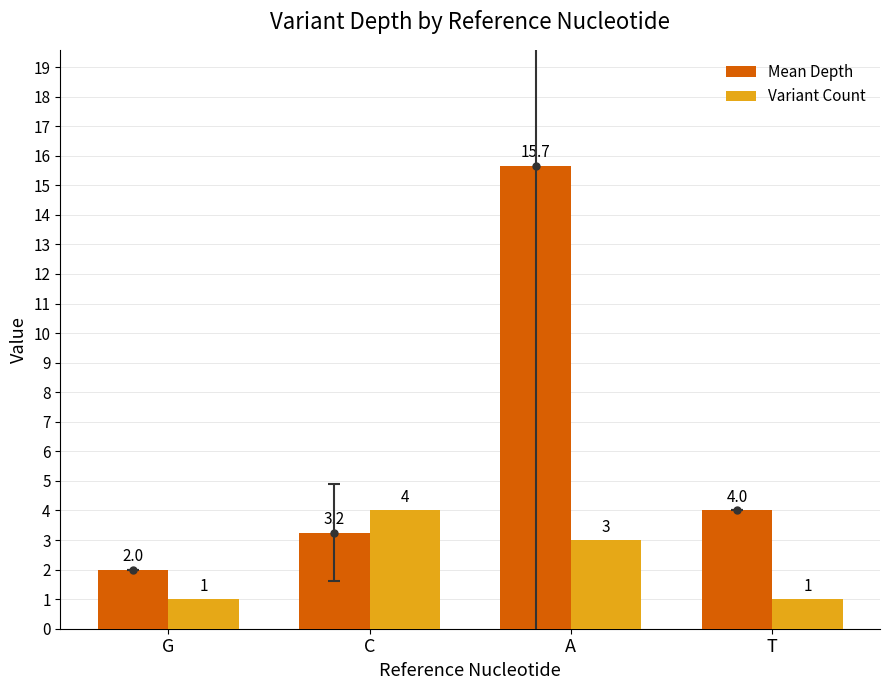

At how many categories does at least one series exceed 15?

1